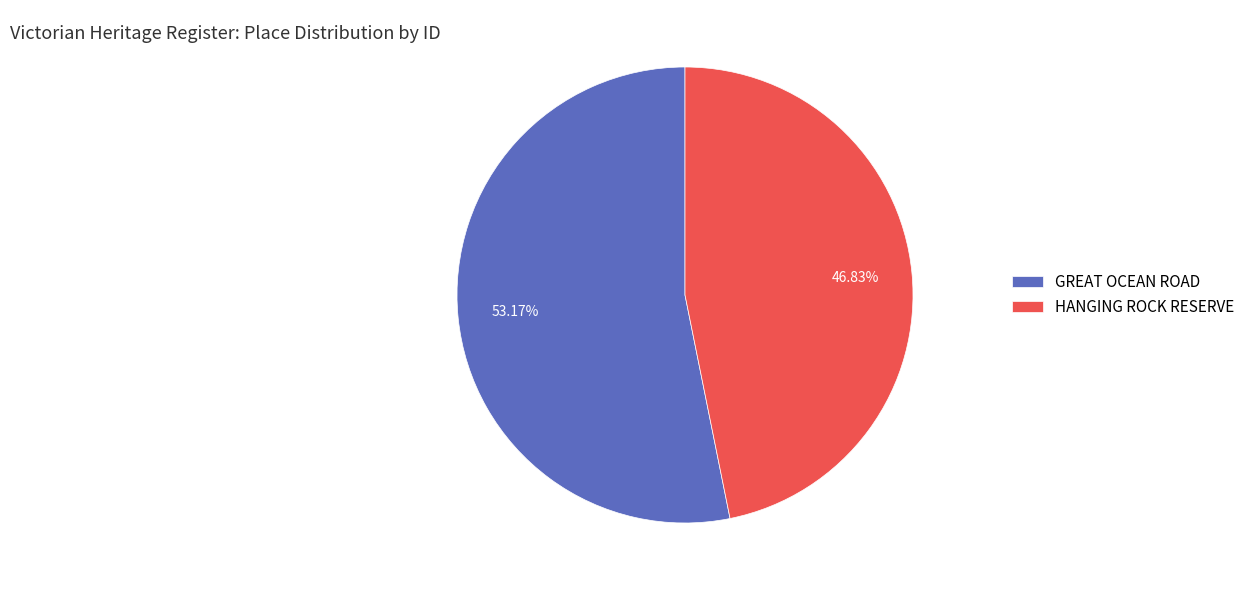

Between GREAT OCEAN ROAD and HANGING ROCK RESERVE, which is larger?

GREAT OCEAN ROAD